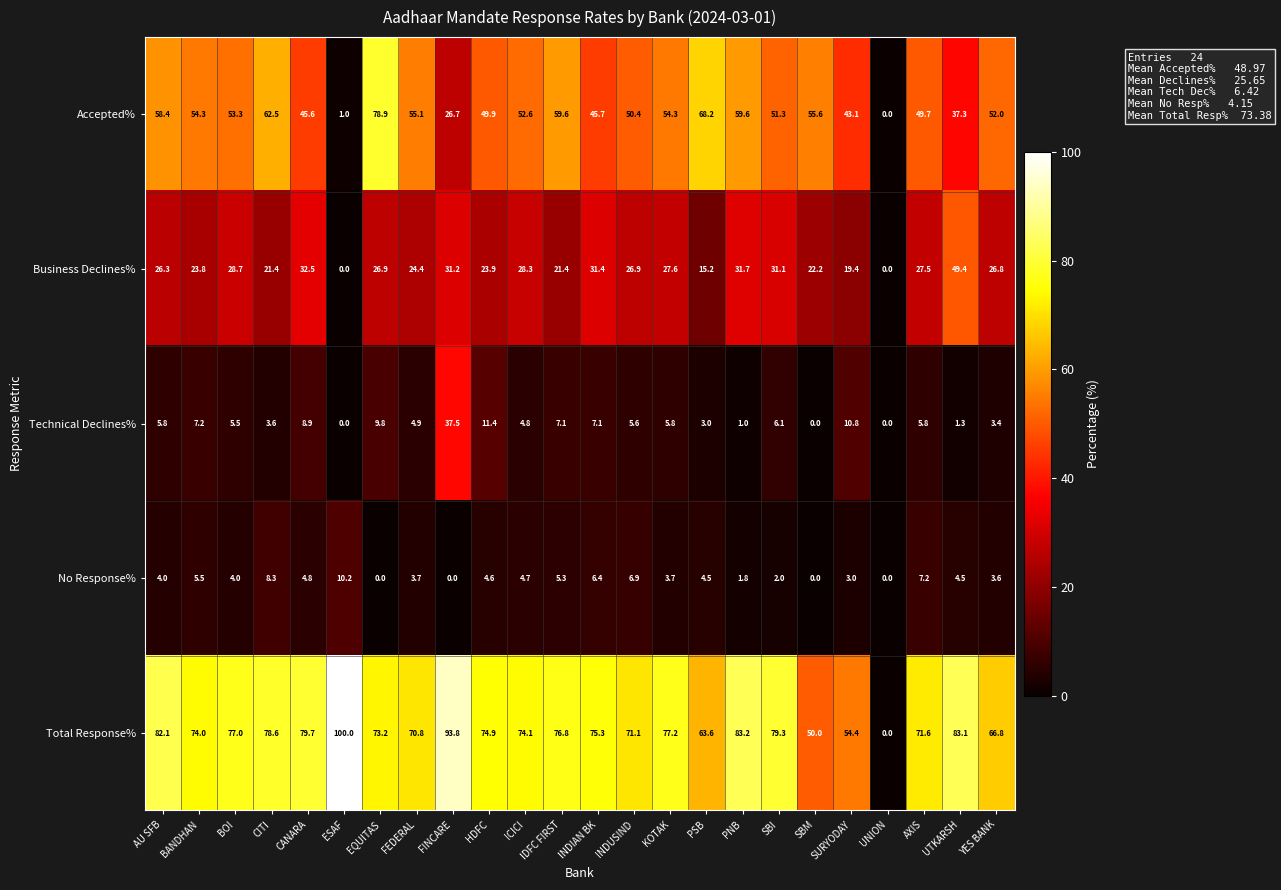

List the series in order of their peak value, lowest first.

No Response%, Technical Declines%, Business Declines%, Accepted%, Total Response%